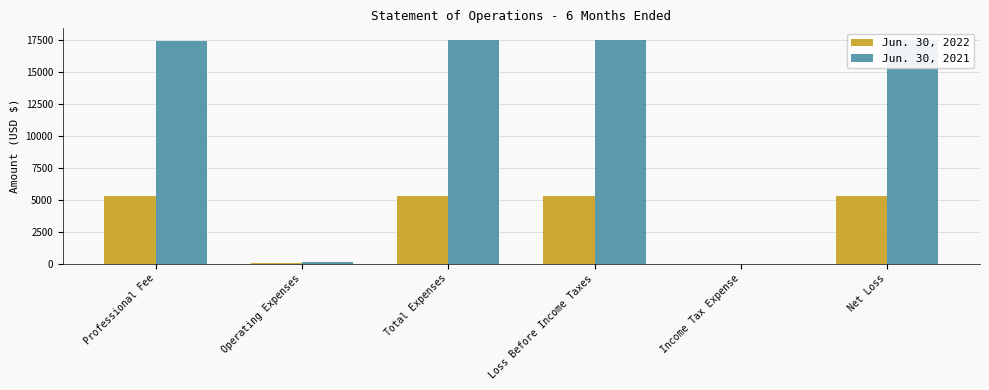

What value does the Jun. 30, 2021 series have at Operating Expenses?

129